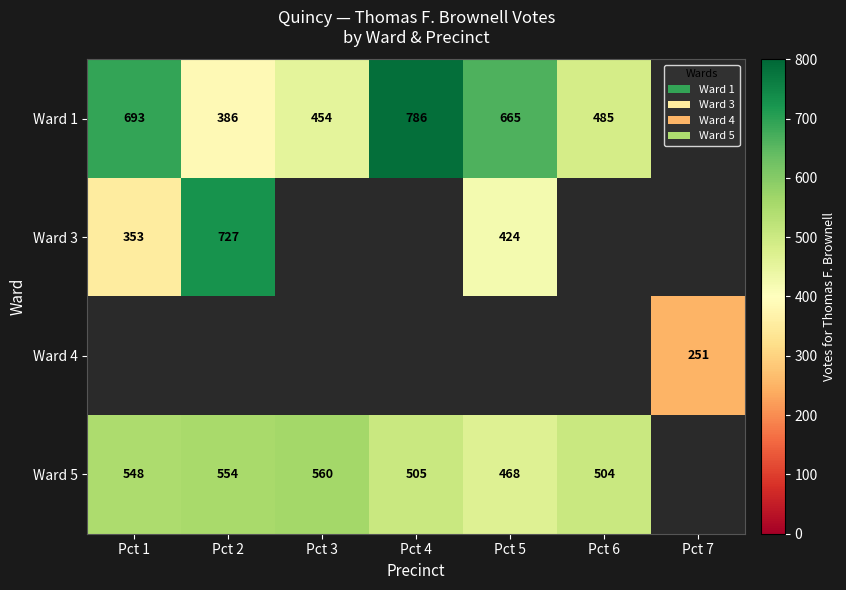

Is it true that Ward 5 equals 468 at Pct 5?

True